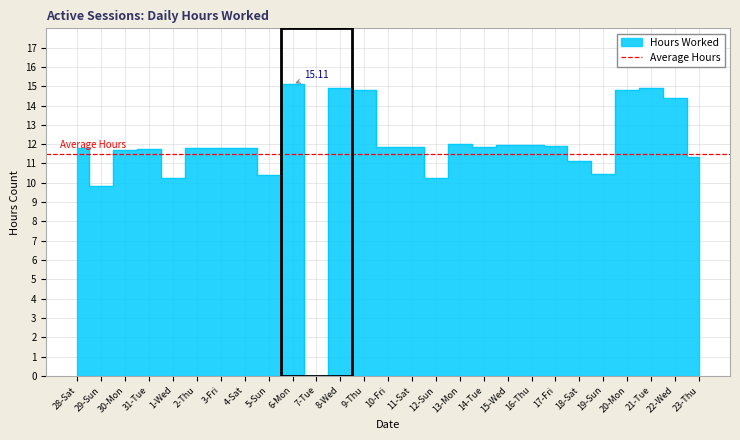

How many lines are shown in the chart?

1